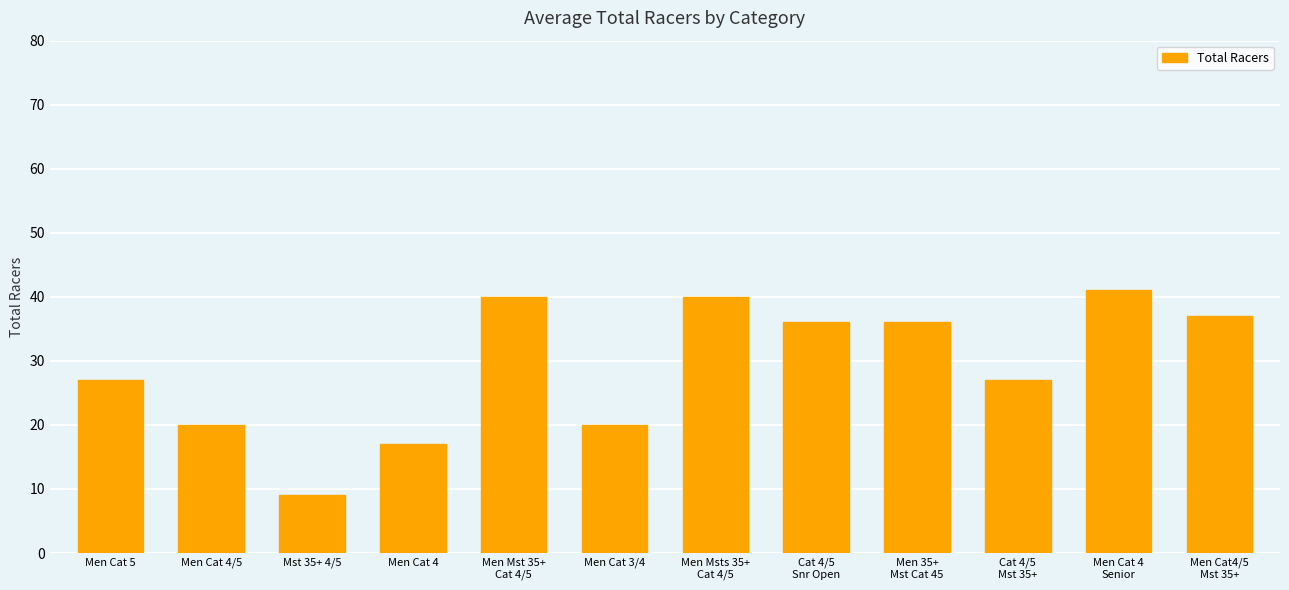

What is the sum of the values at Men Cat 4 and Men Cat 4/5?

37